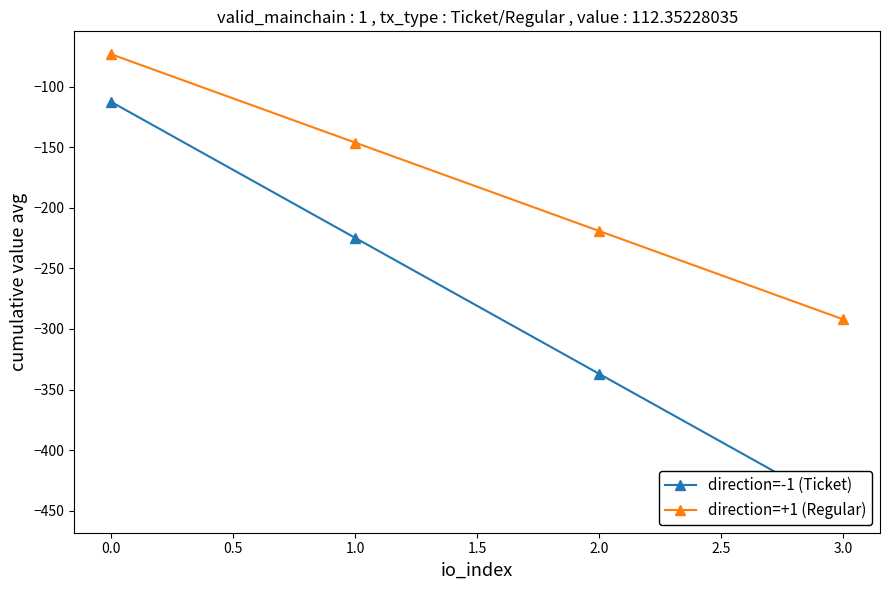

The value of direction=+1 (Regular) at 0.0 is -226.4. True or false?

False